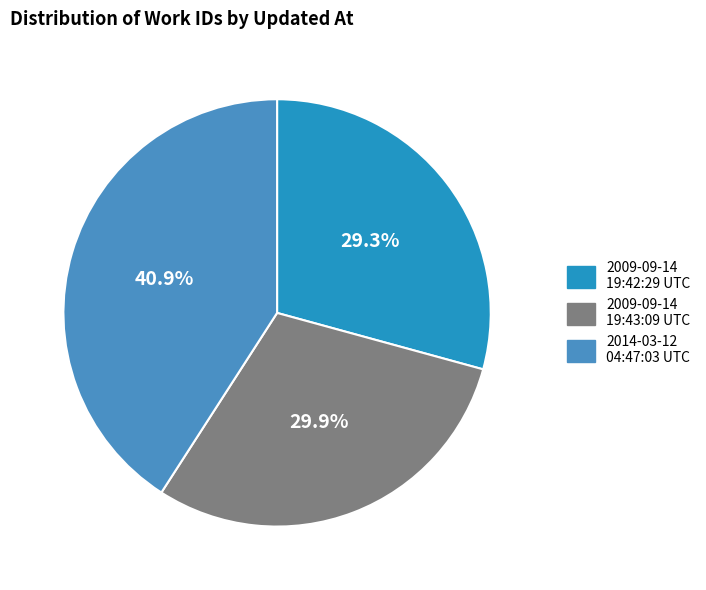

Which category has the smallest portion of the pie?

2009-09-14 19:42:29 UTC